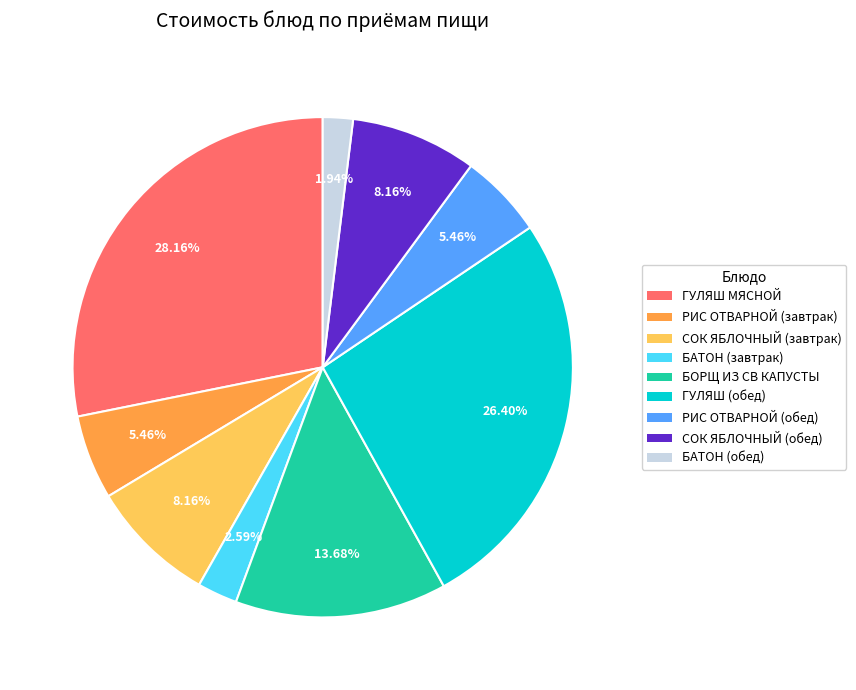

Count the number of slices in the pie.

9